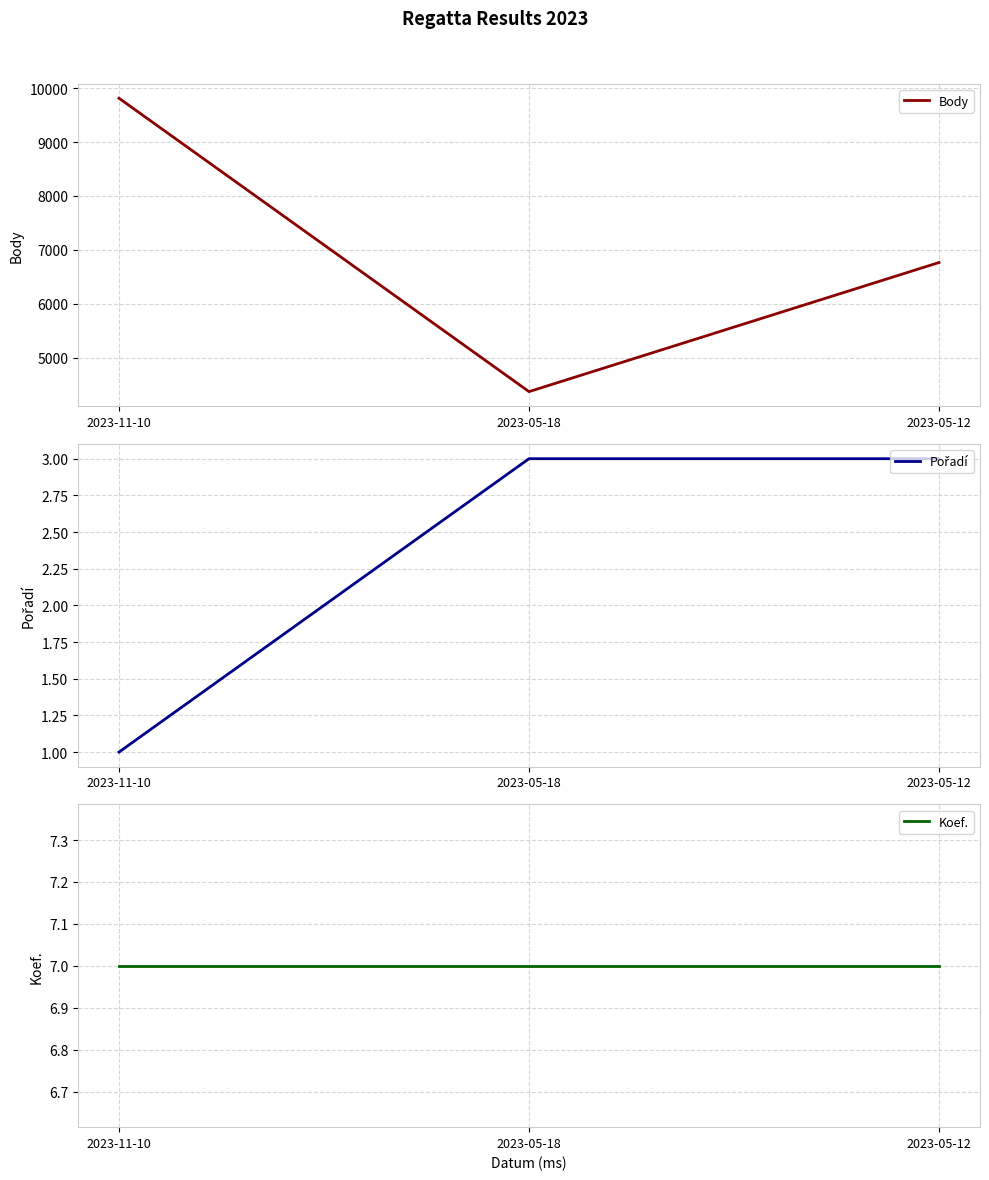

Does the chart display data point markers on the line(s)?

No